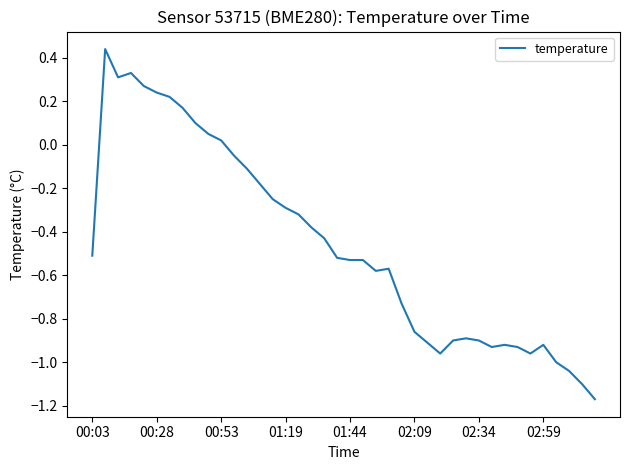

Does the chart have visible grid lines?

No